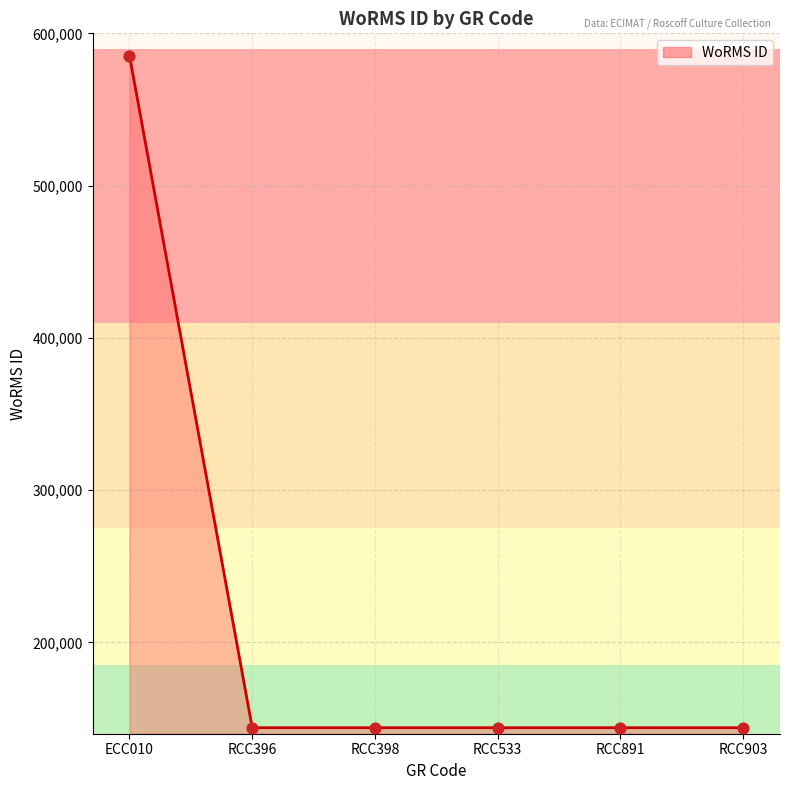

Approximately how many times larger is the value at RCC396 compared to RCC533?

1.0